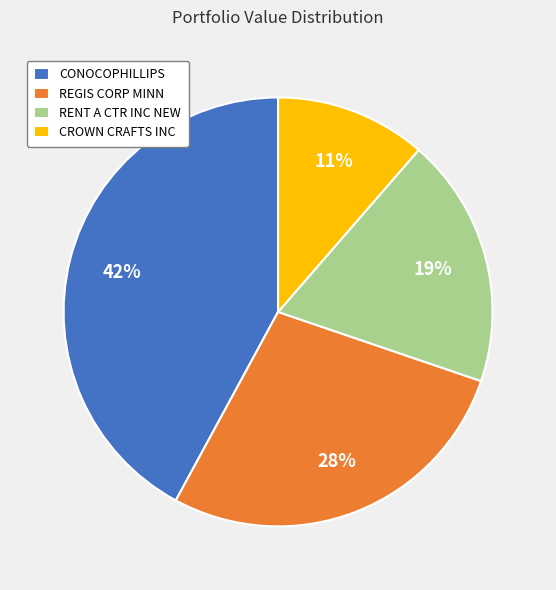

Is it true that REGIS CORP MINN is 28% of the pie?

True